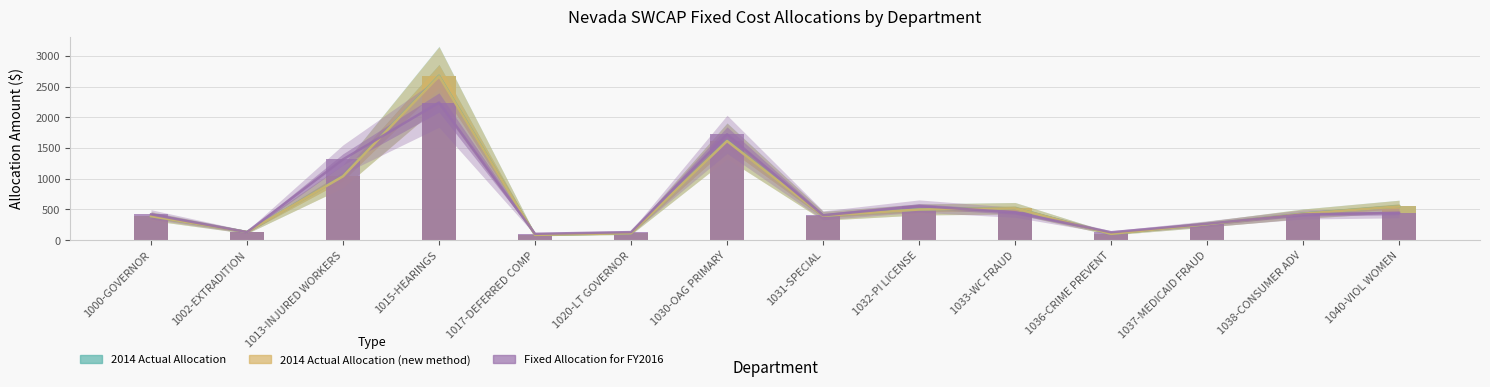

Rank the series by their average value, from highest to lowest.

2014 Actual Allocation, 2014 Actual Allocation (new method), Fixed Allocation for FY2016